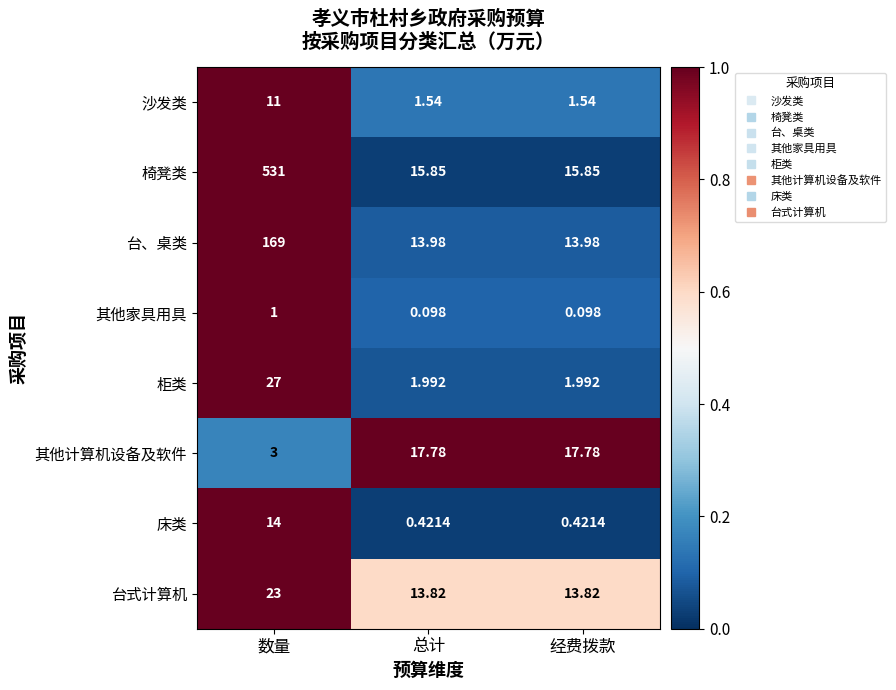

Is the value of 椅凳类 at 经费拨款 greater than the value of 床类 at 总计?

Yes